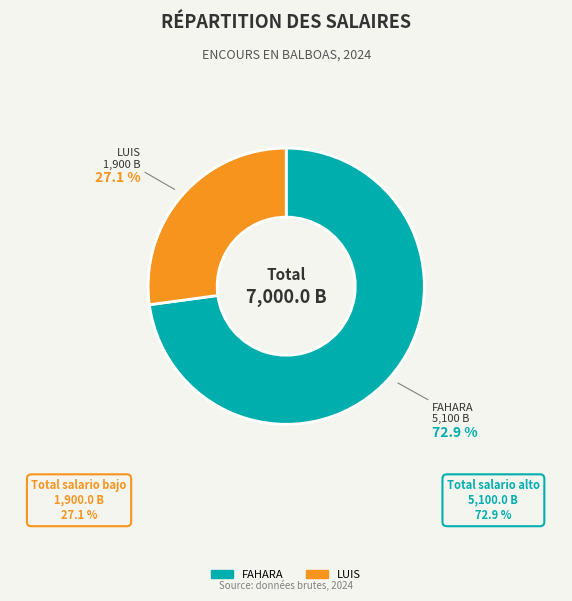

Which category has the smallest portion of the pie?

LUIS